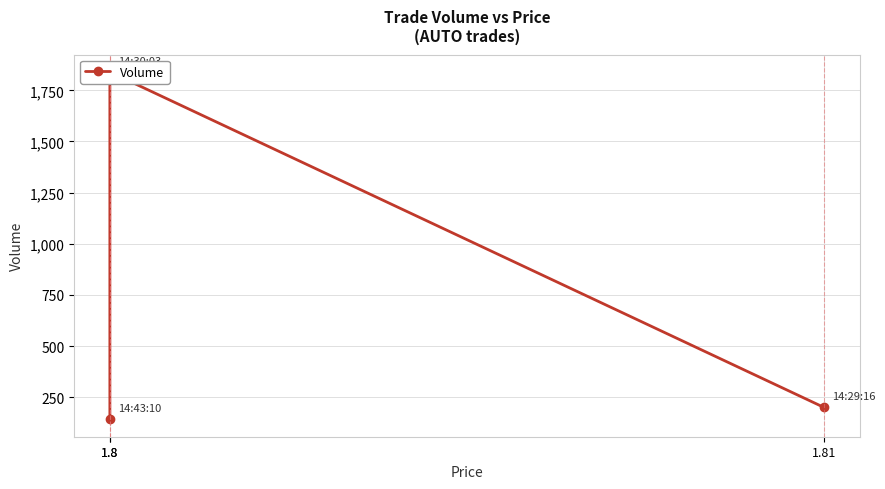

How many data points are less than 200?

1